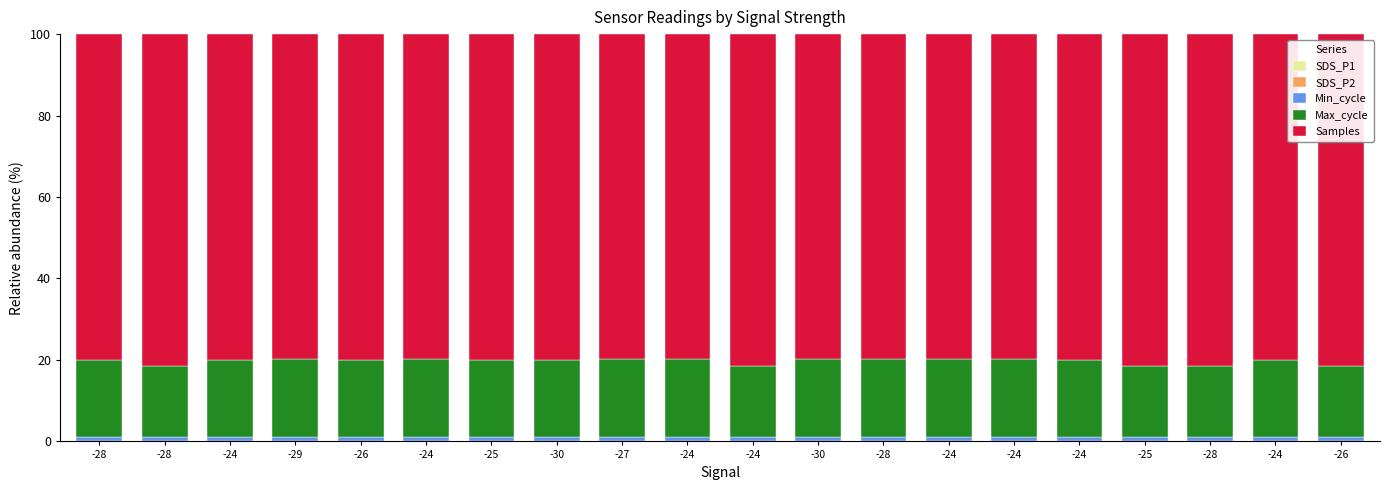

Are the bars horizontal?

No